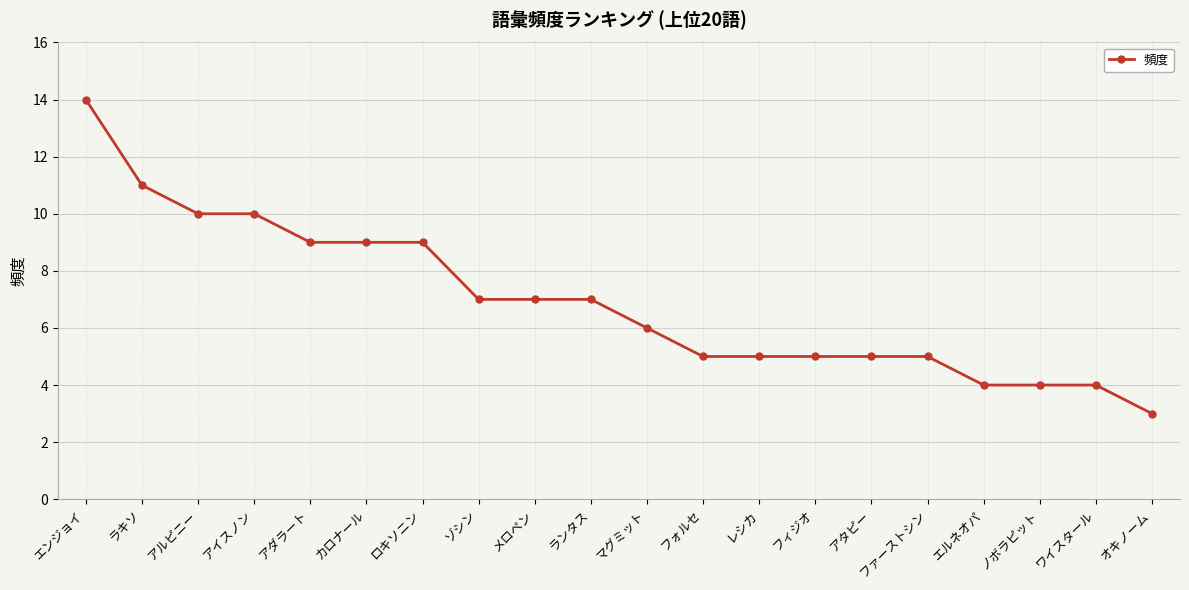

Where does the data first go above 7?

エンジョイ